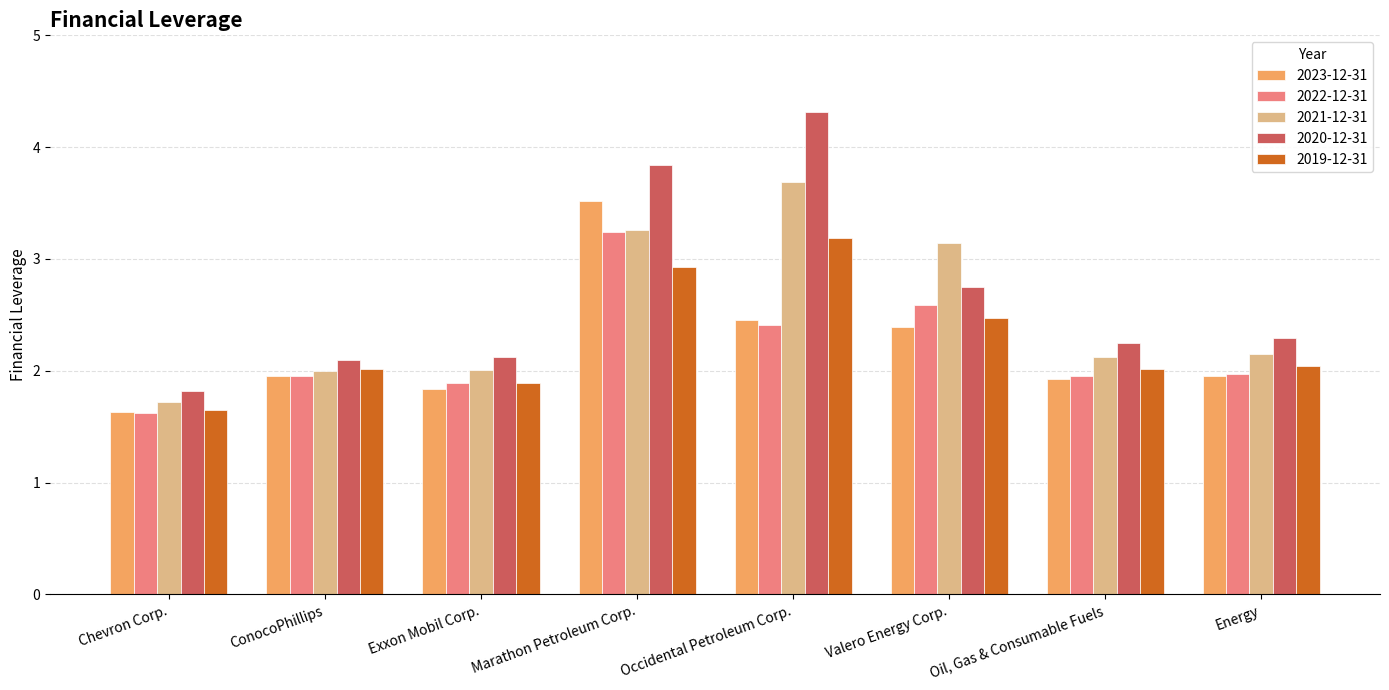

Rank the series by their maximum value, from lowest to highest.

2019-12-31, 2022-12-31, 2023-12-31, 2021-12-31, 2020-12-31